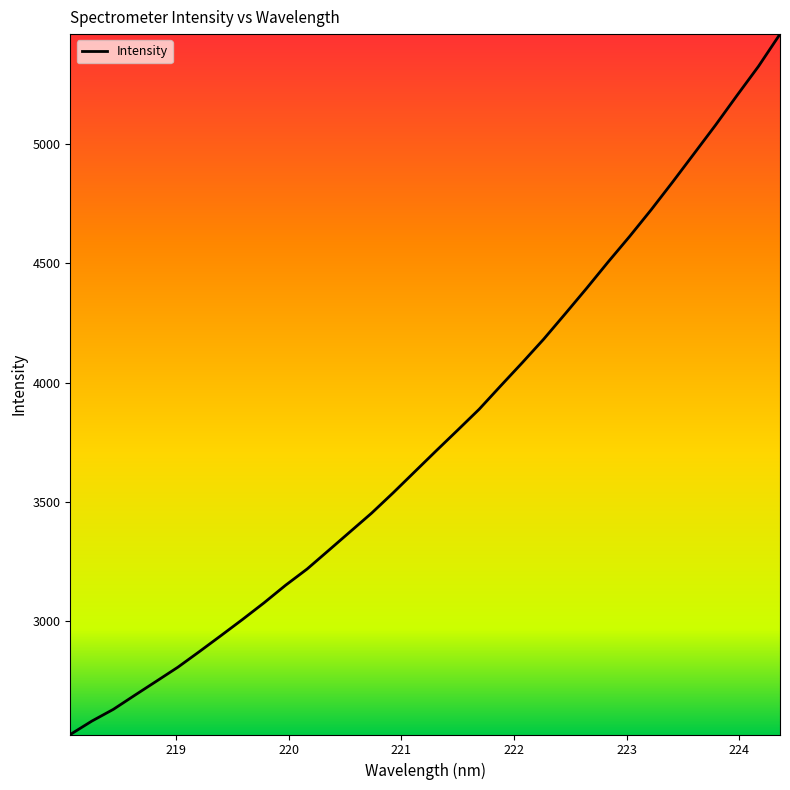

How many lines are shown in the chart?

1